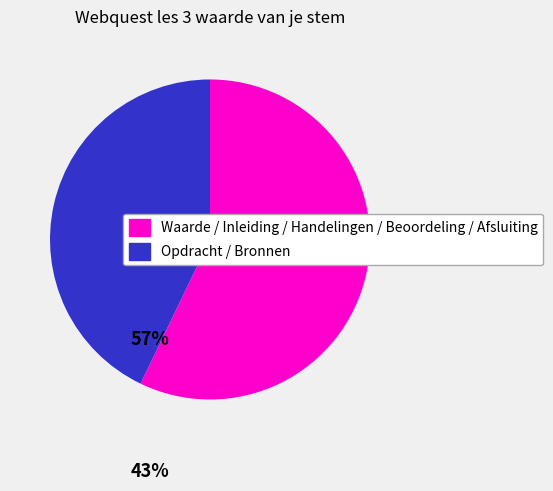

Is there any slice that represents more than half of the pie?

Yes